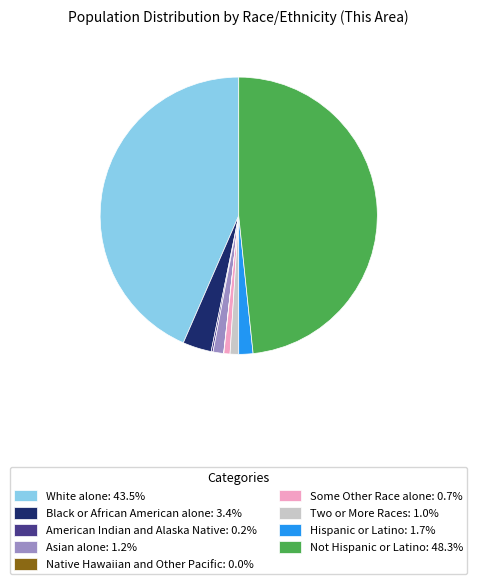

Combined, do Two or More Races: 1.0% and White alone: 43.5% account for over 50%?

No